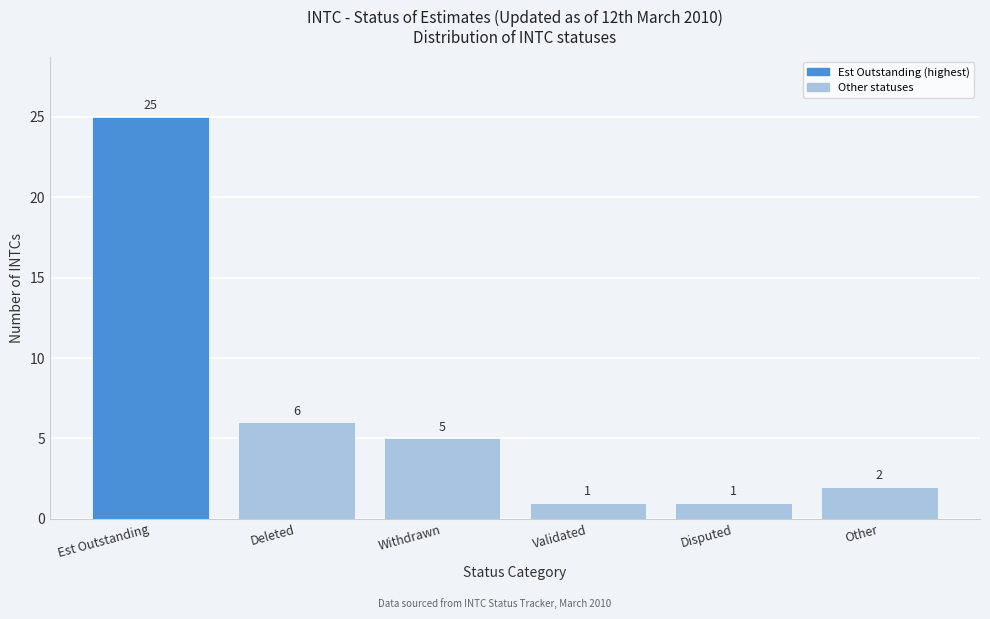

Reading right to left, list all the values displayed in this chart.

2	1	1	5	6	25